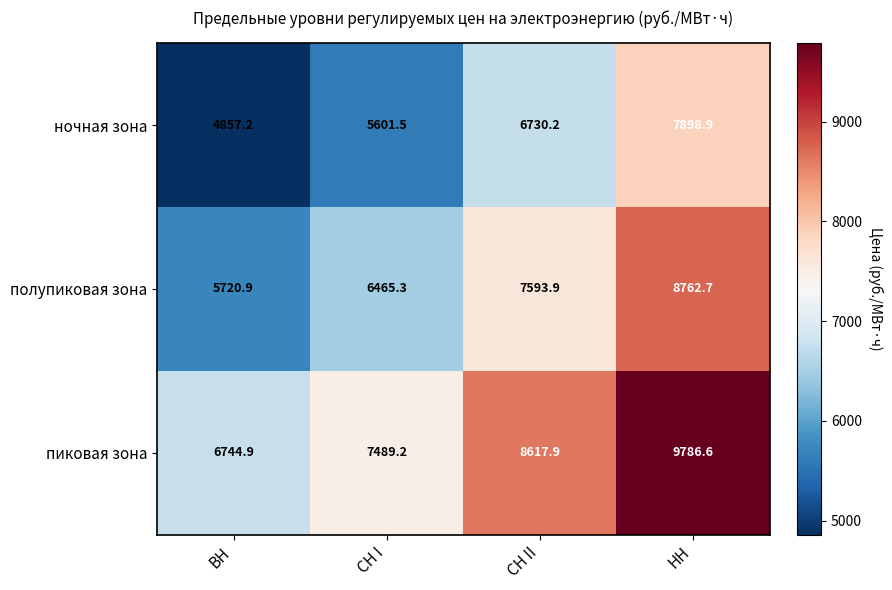

At how many categories does at least one series exceed 9178?

1